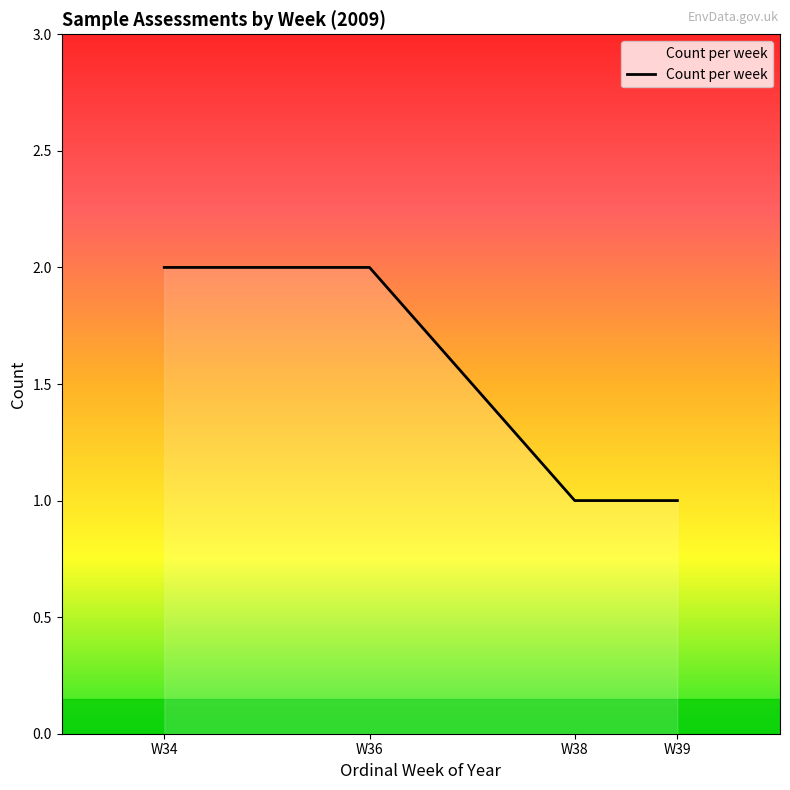

How many values are below 2?

2